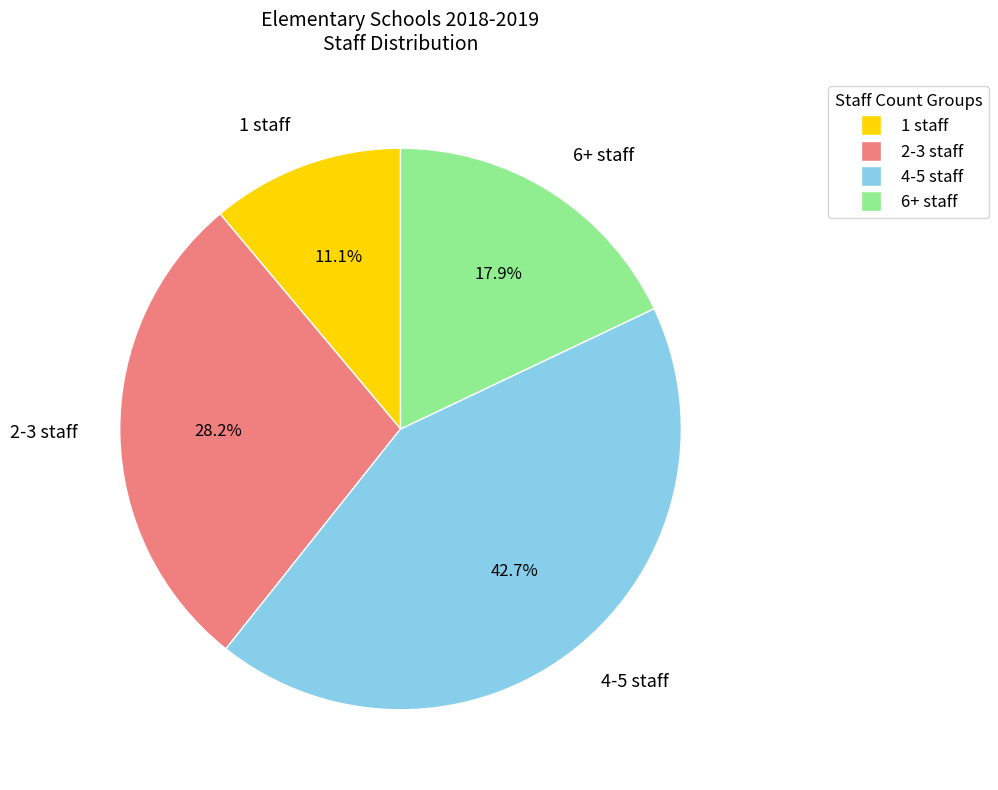

How many segments does this pie chart have?

4